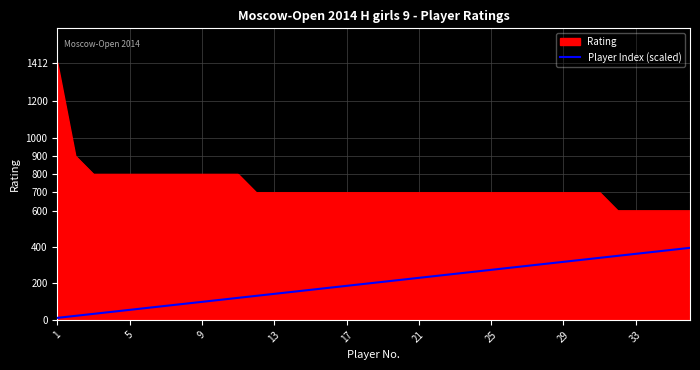

What is the highest value of the Player Index (scaled) series?

395.4